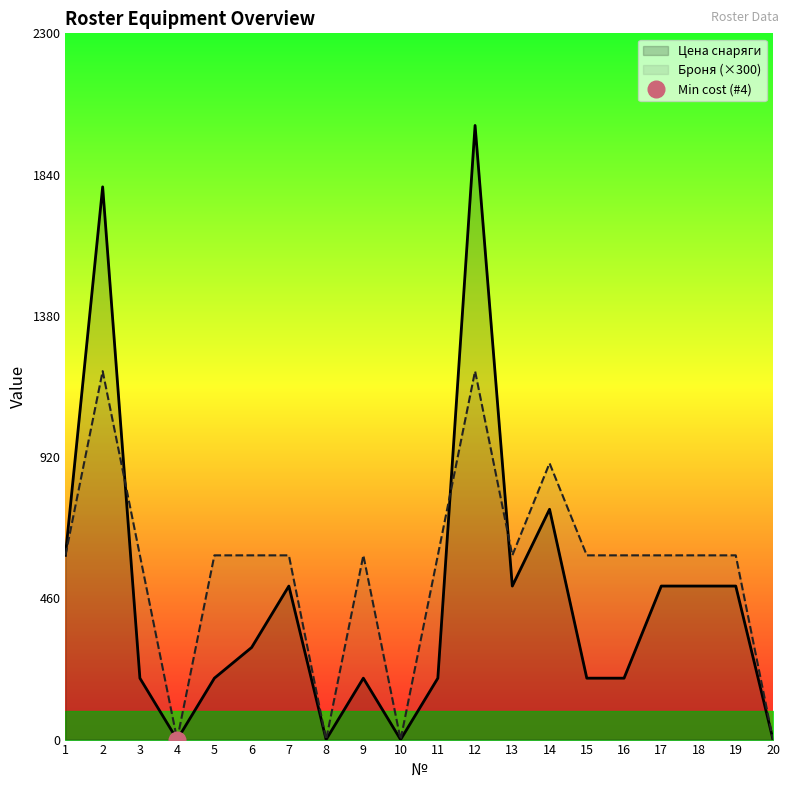

Which has a higher value, 5 or 14?

14